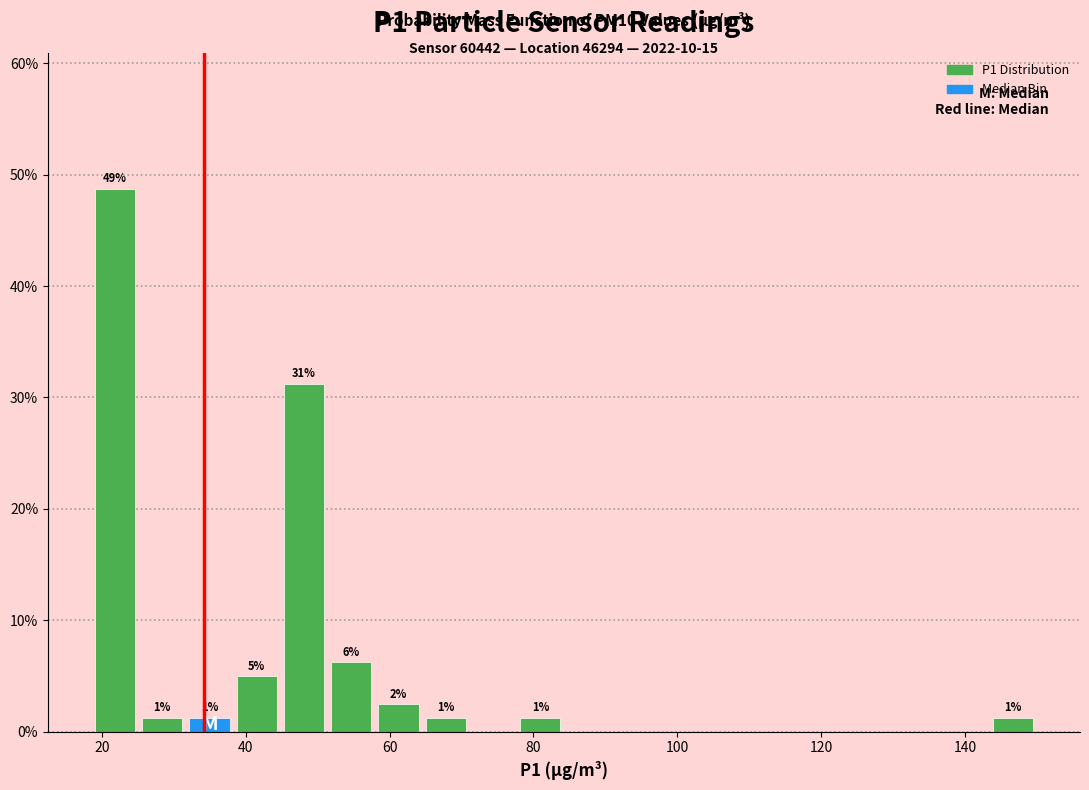

Around what value on the x-axis is the tallest bar? Give the approximate position of its centre, as read against the axis.

22